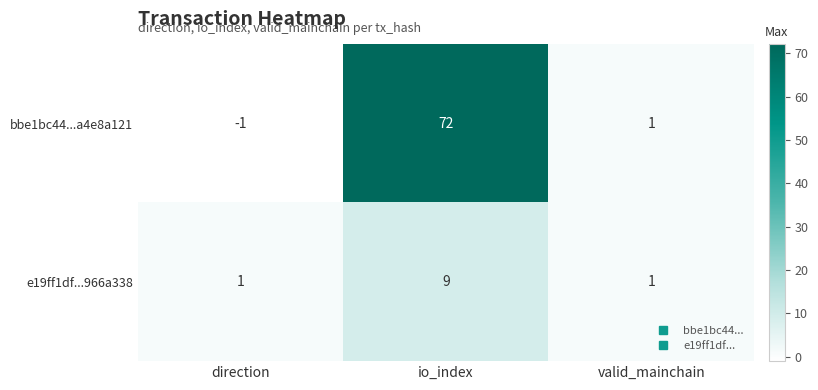

How many series are shown in this chart?

2